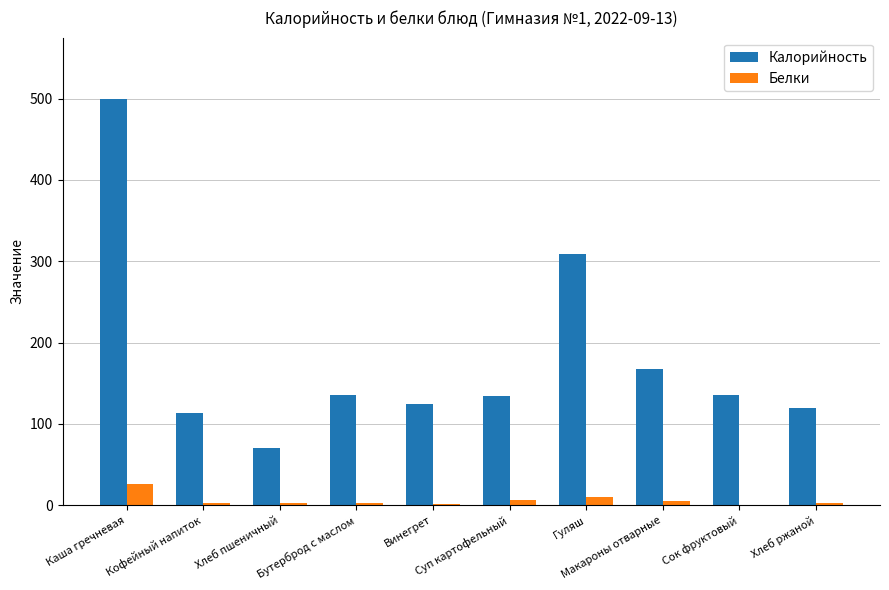

Which series has the widest spread of values?

Калорийность